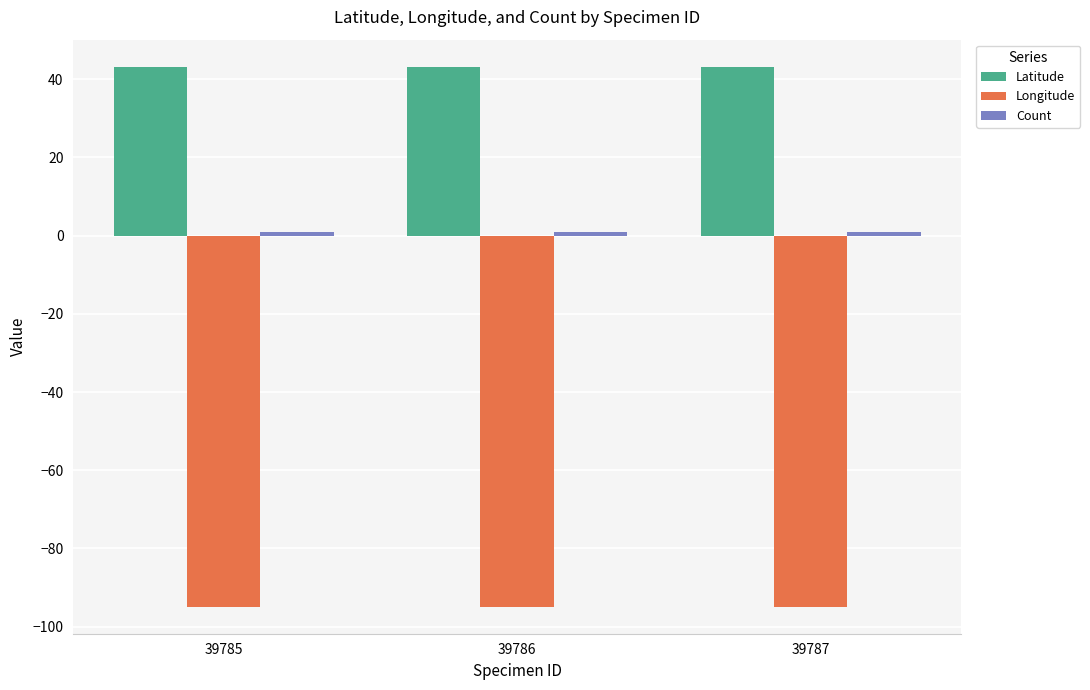

Is it true that Longitude equals -94.9 at 39786?

True